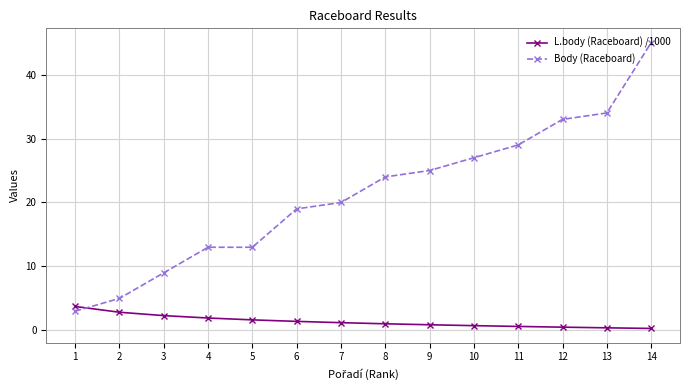

Which series has the widest spread of values?

Body (Raceboard)